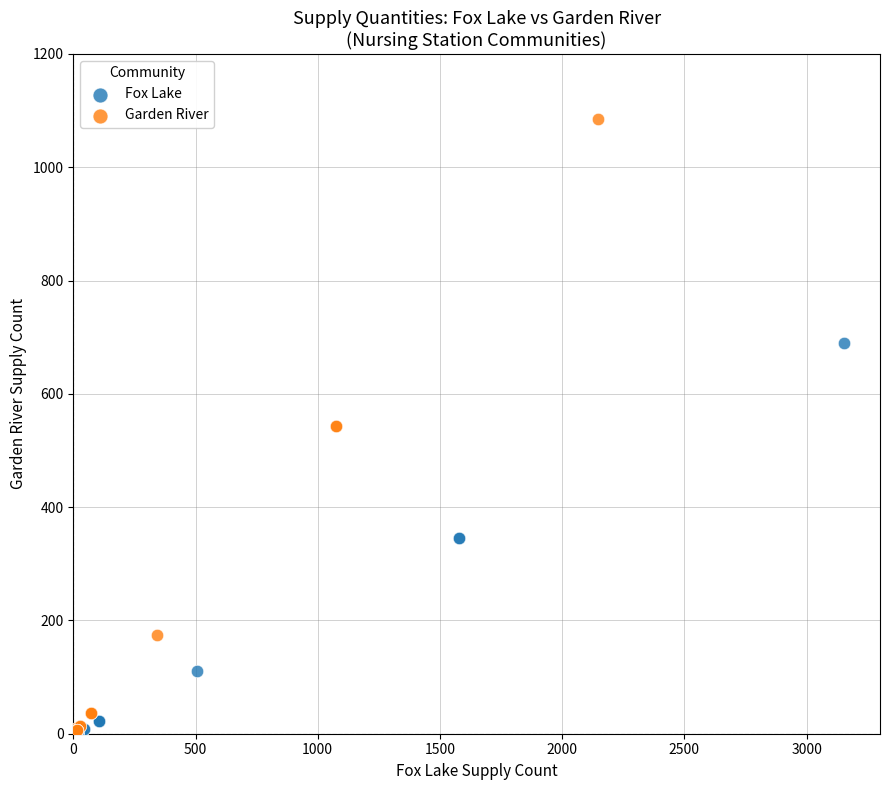

Which series contains the highest Y value?

Garden River